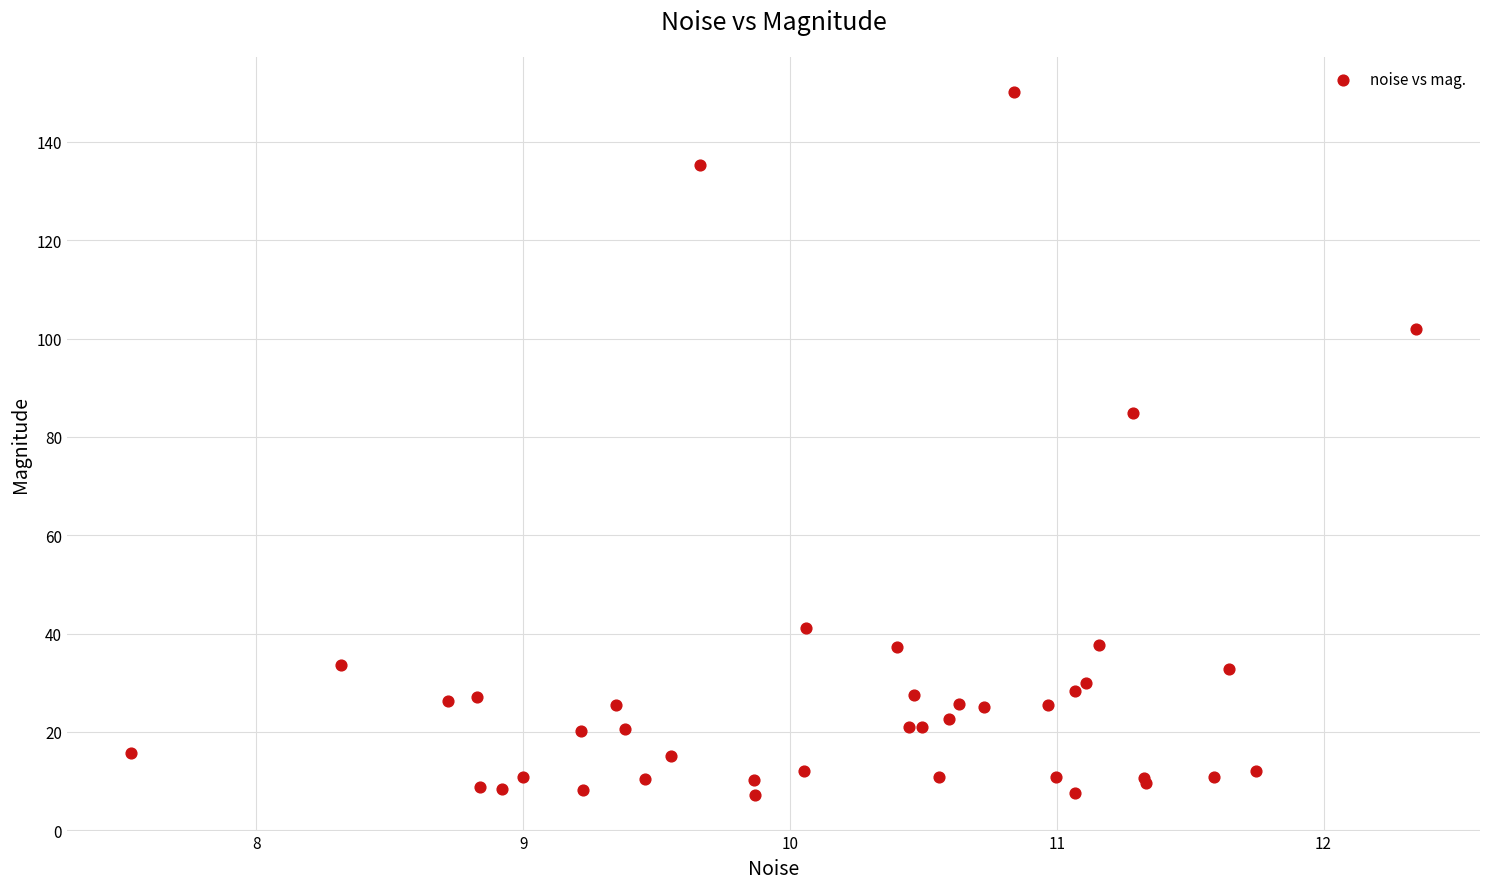

What Y value in the scatter plot is closest to 78?

84.9